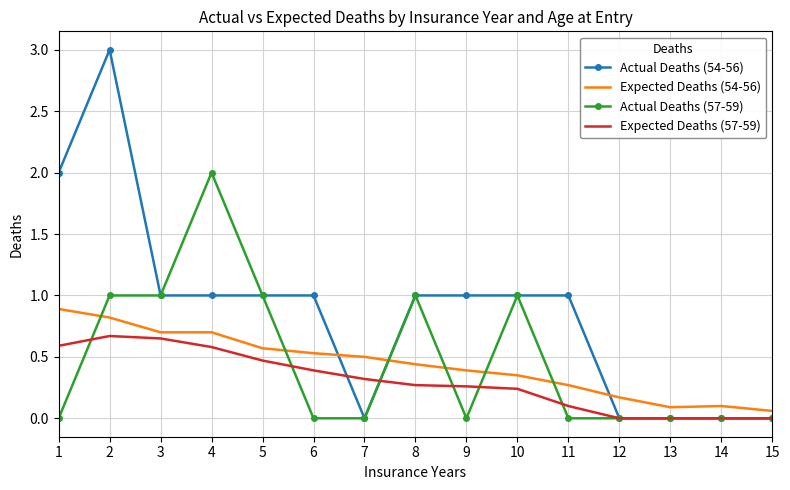

At which category is the sum across all series the highest?

2